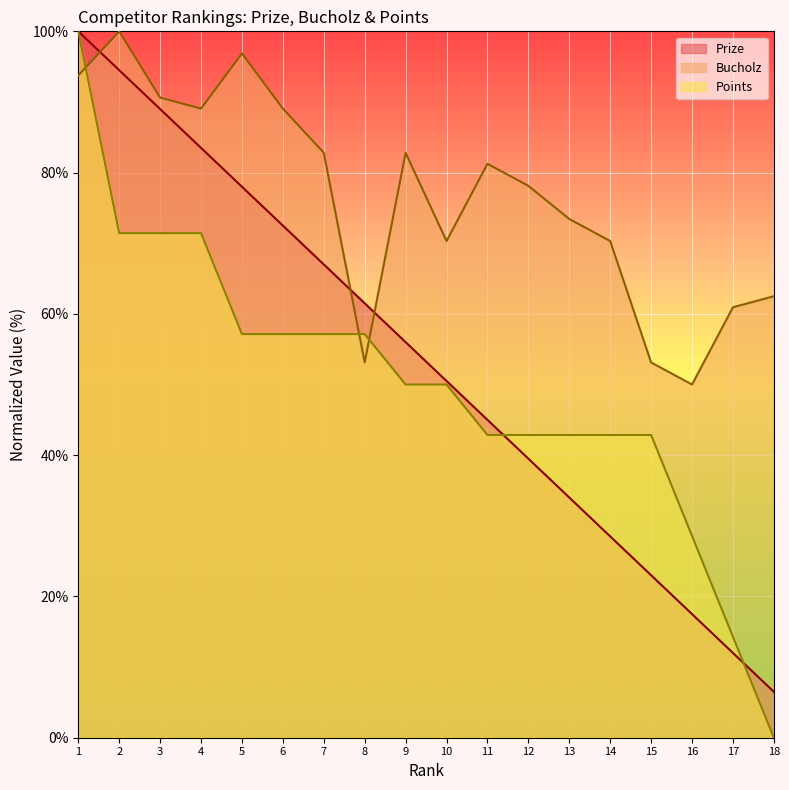

At which category is the sum across all series the highest?

1